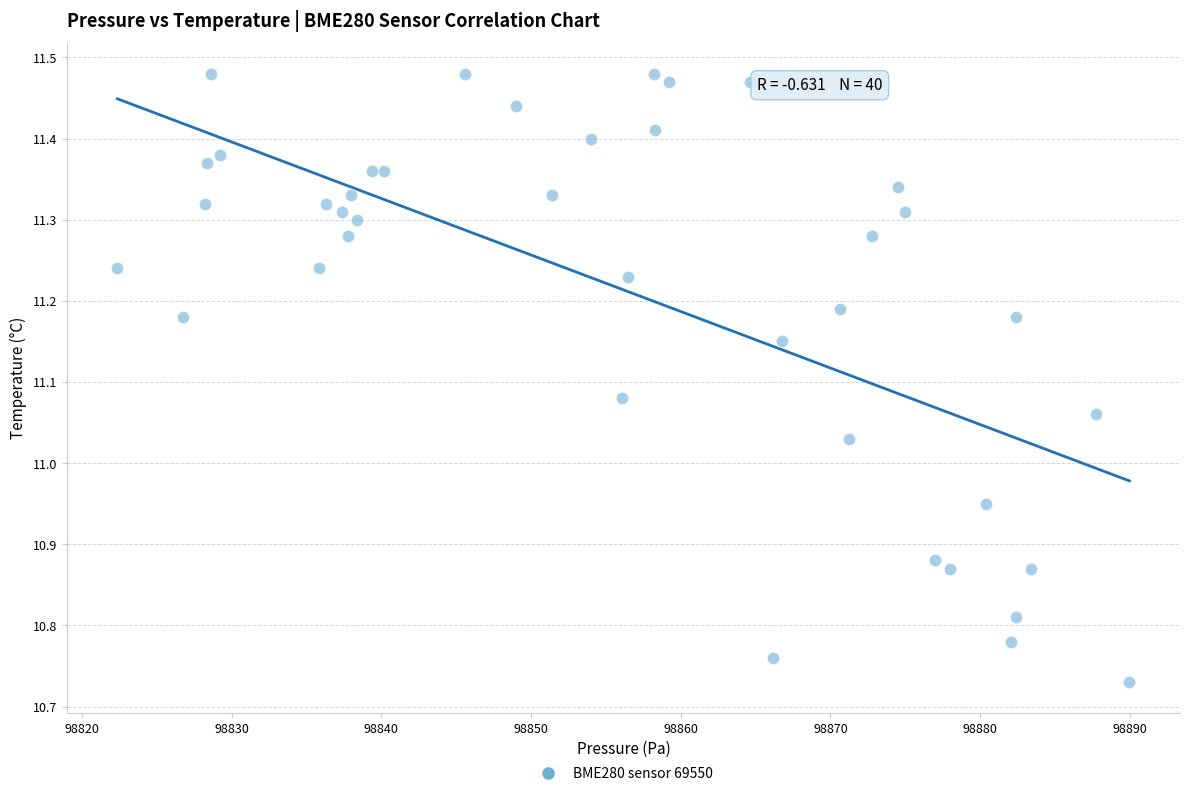

What is the range of X values (max minus min)?

67.6